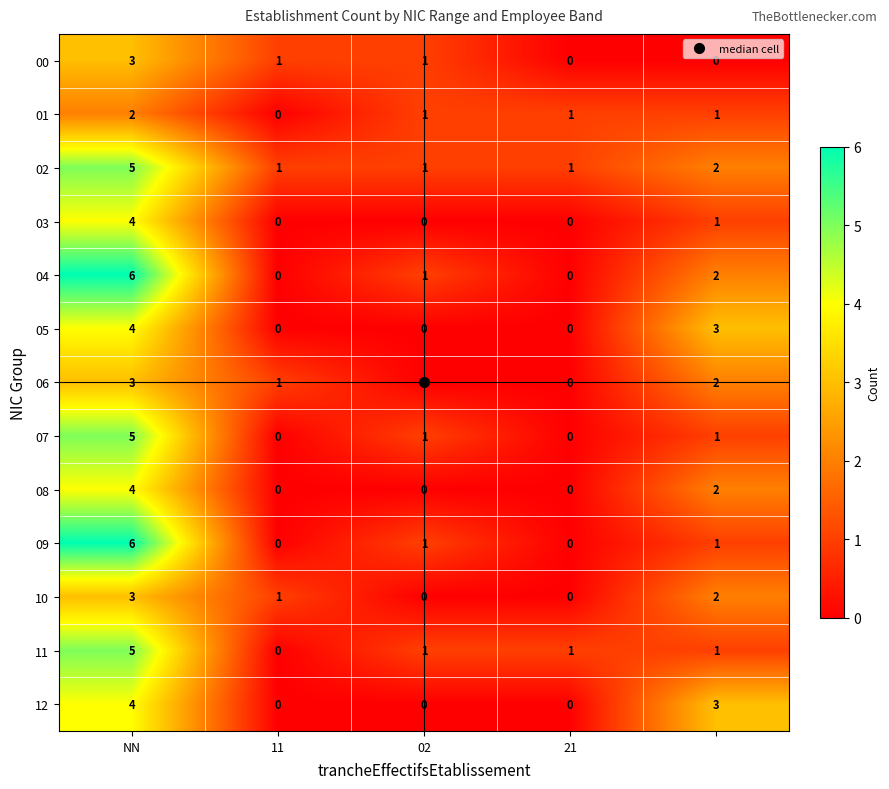

What is the maximum value for 10?

3